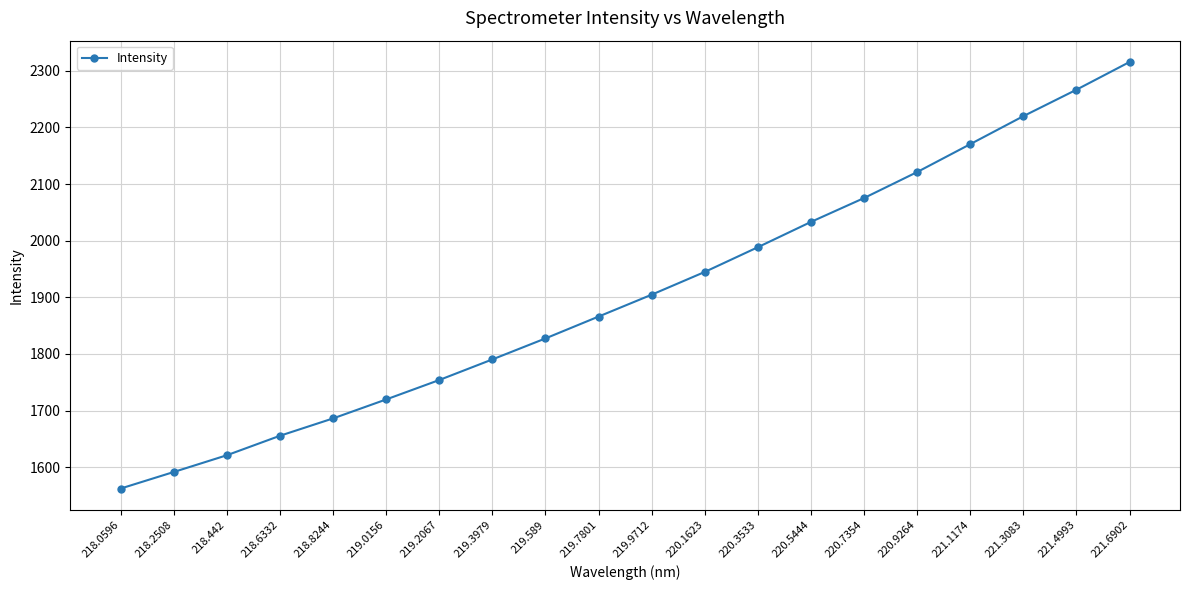

Reading left to right, extract all data points from this chart.

1562.4	1591.6	1621.2	1655.6	1686.2	1719.7	1754.0	1790.4	1827.5	1866.1	1904.7	1944.9	1988.5	2033.2	2075.4	2121.2	2170.5	2219.9	2266.6	2315.6